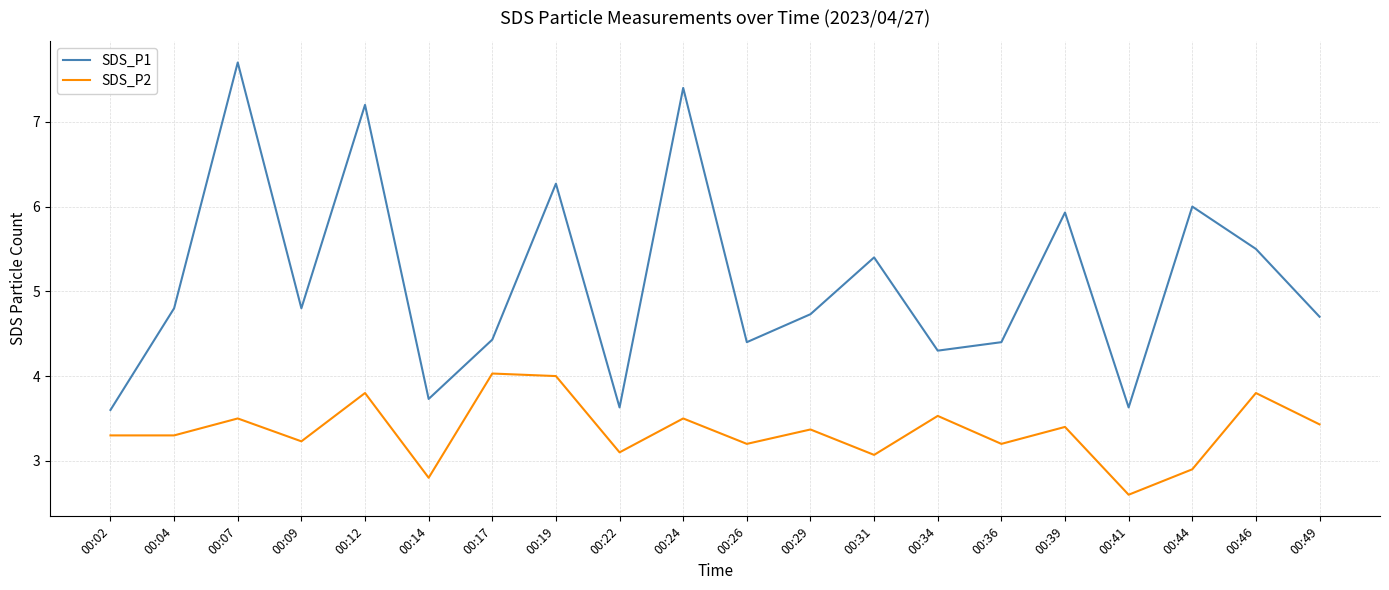

What value does the SDS_P1 series have at 00:41?

3.6